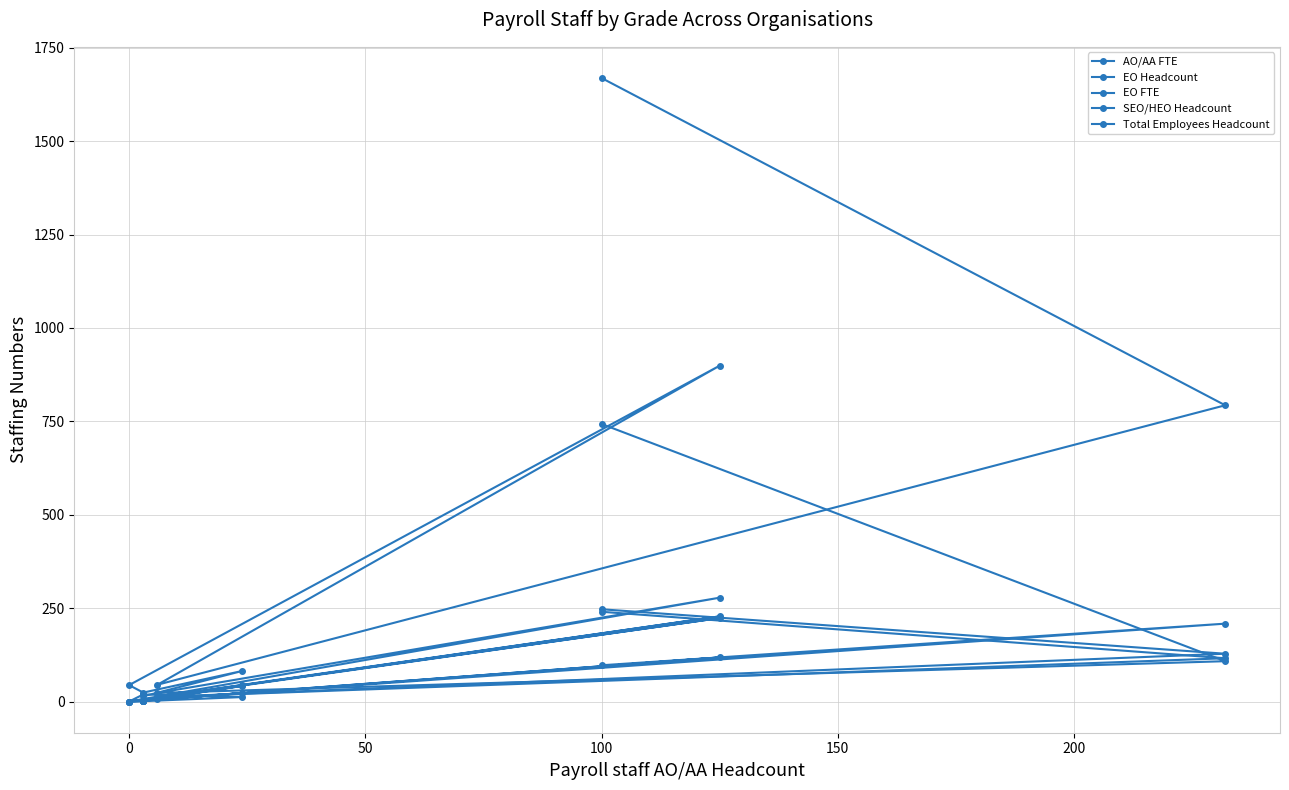

Is this an area chart (filled region under the line)?

No